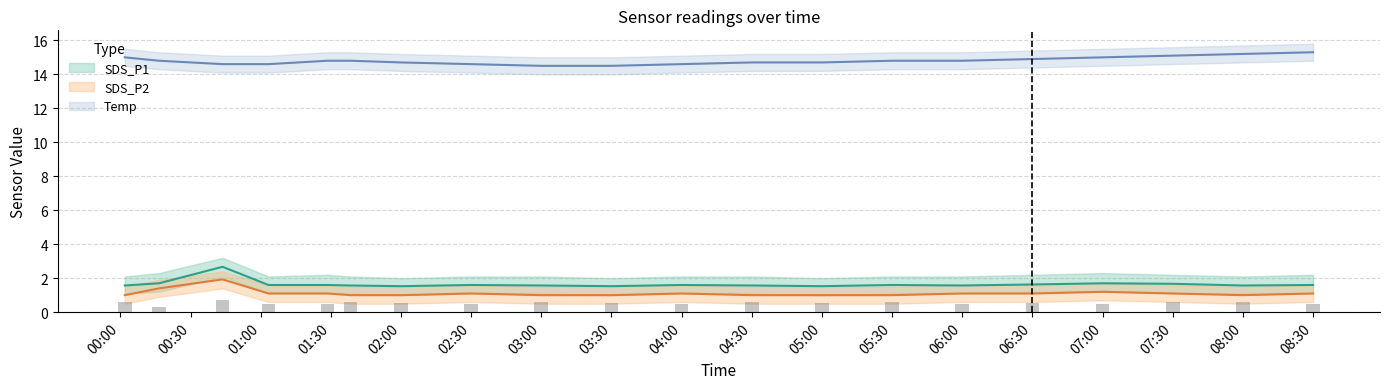

At how many categories does at least one series exceed 10?

20